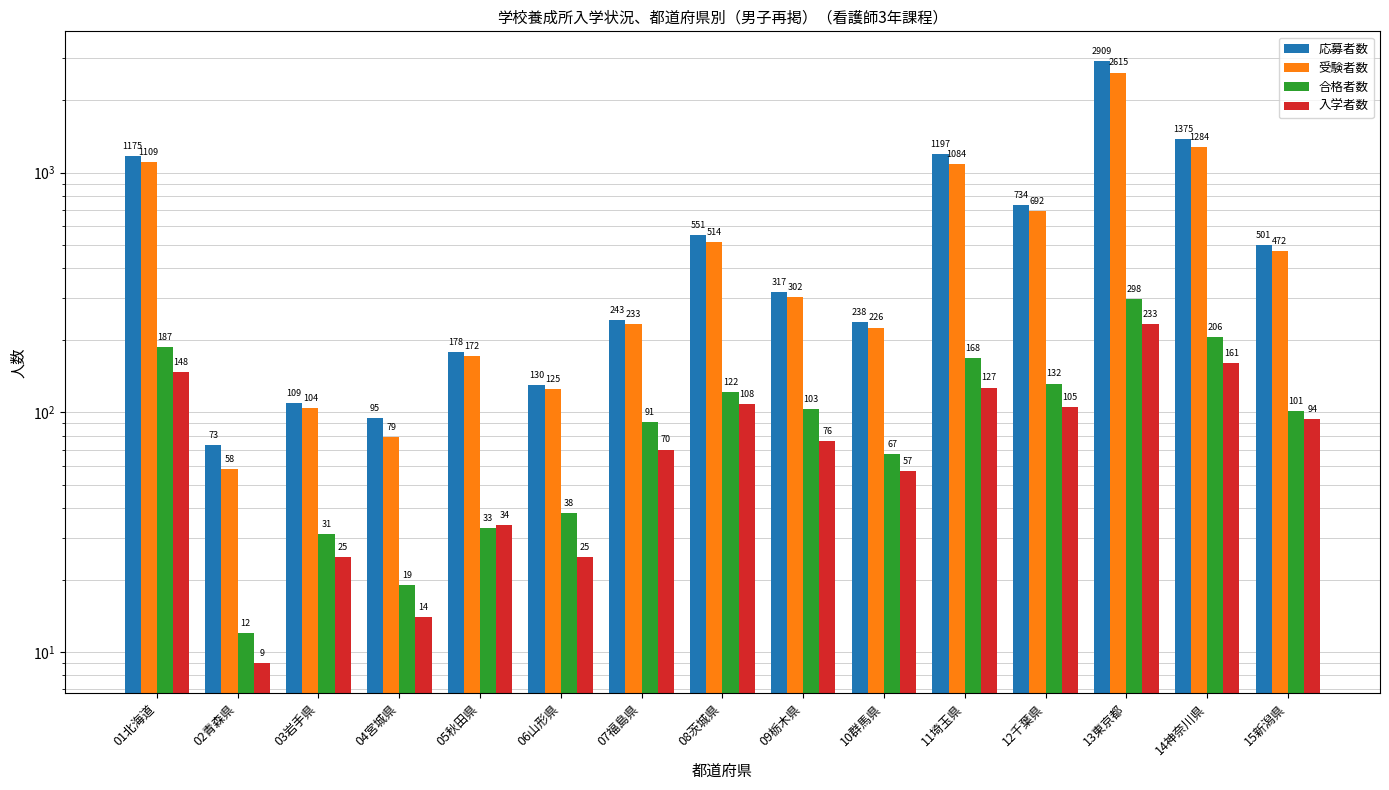

How many values in the 応募者数 series exceed 317?

7